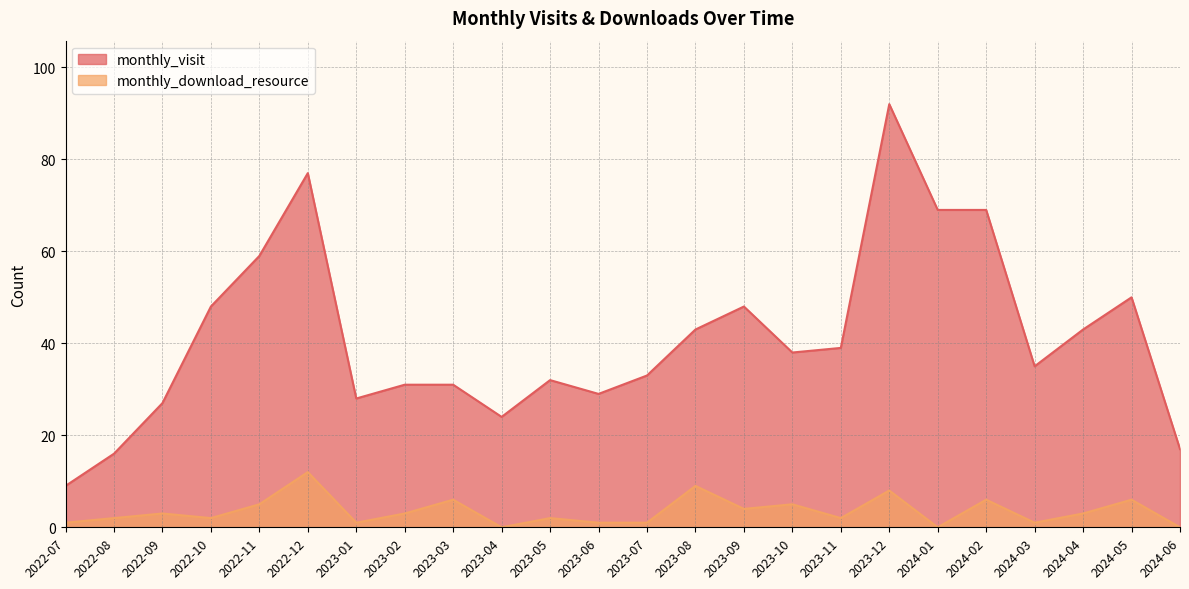

How many lines are shown in the chart?

2